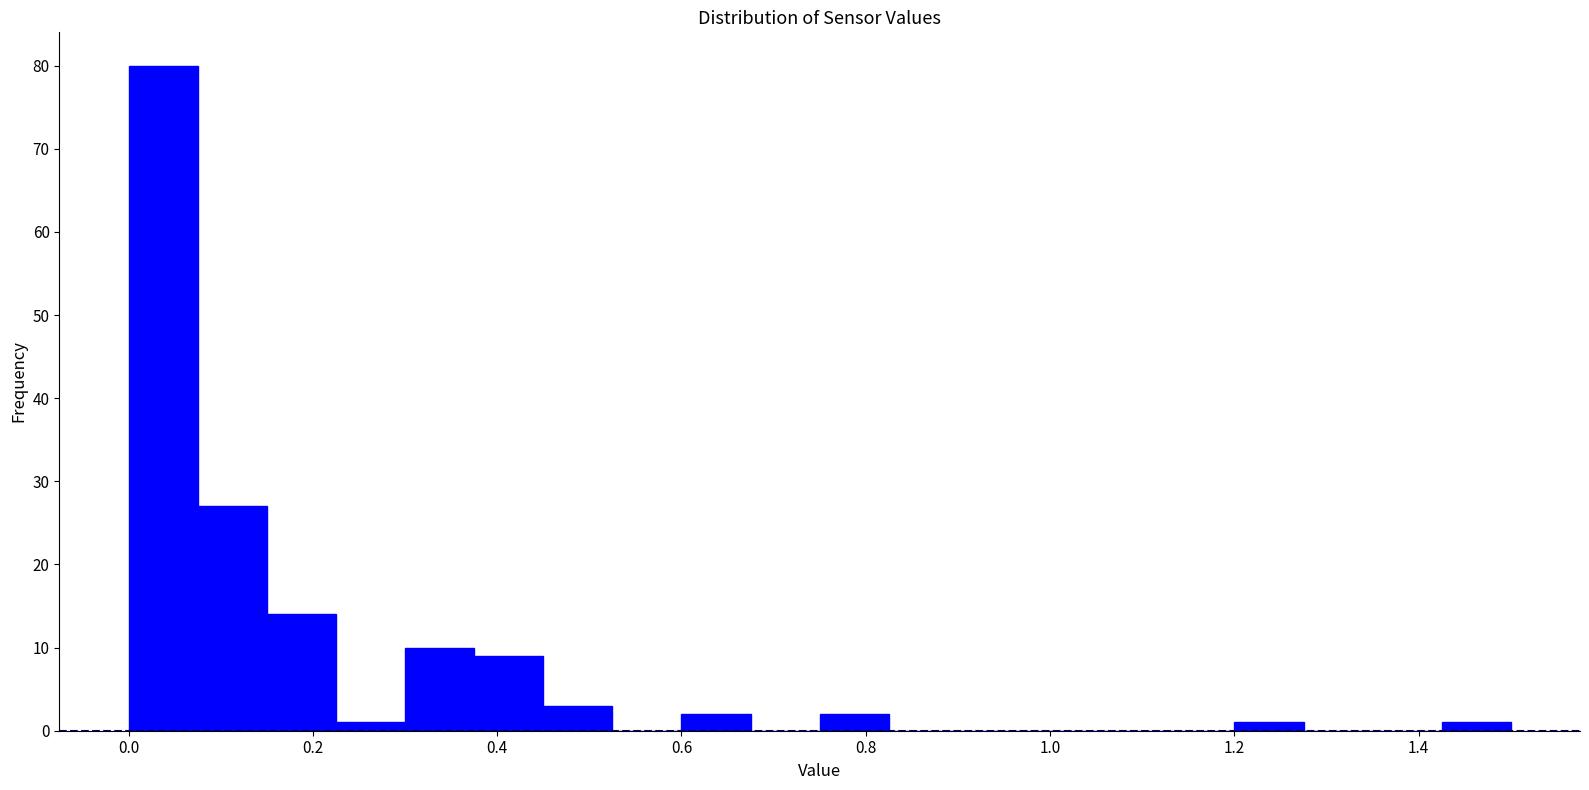

Read against the x-axis, roughly where is the centre of the tallest bar?

0.04